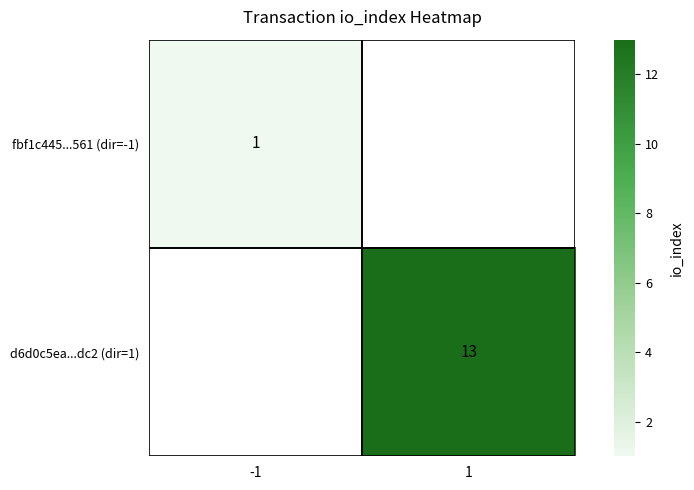

Between 1 and -1, which is larger?

-1